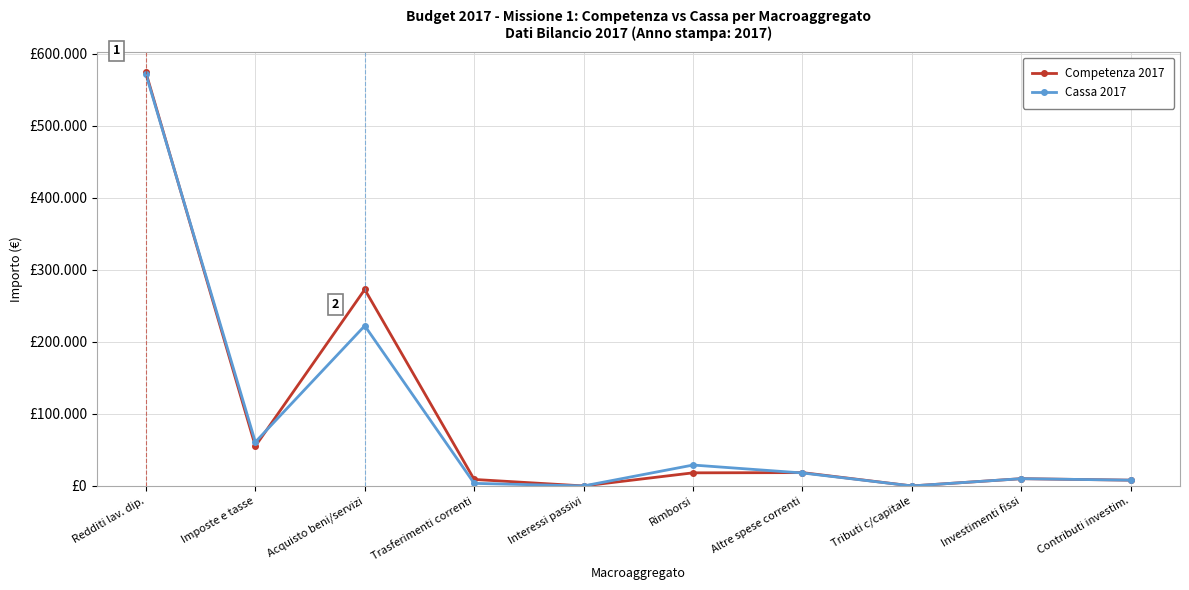

What is the difference between the Cassa 2017 values at Interessi passivi and Trasferimenti correnti?

3562.7